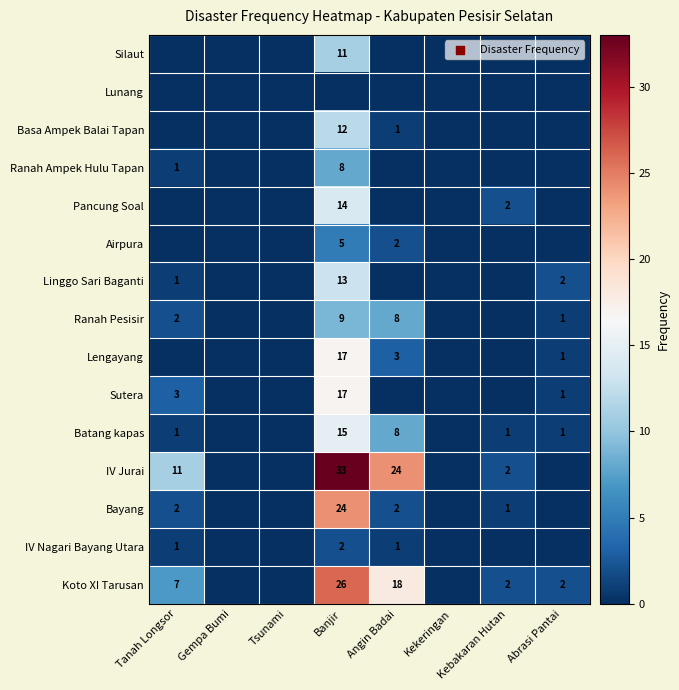

Is it true that IV Nagari Bayang Utara equals 3 at Banjir?

False